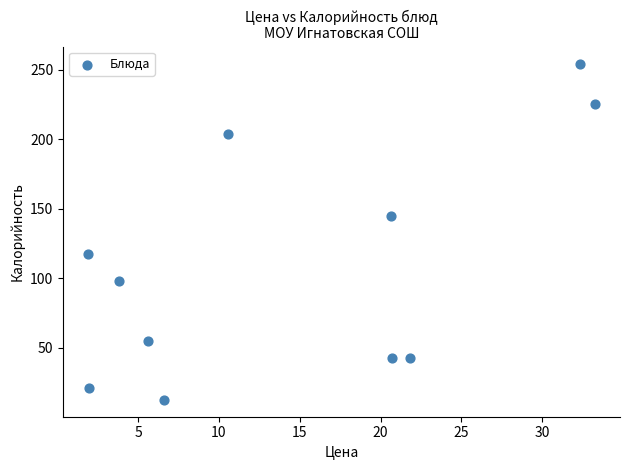

What Y value in the scatter plot is closest to 133?

145.1